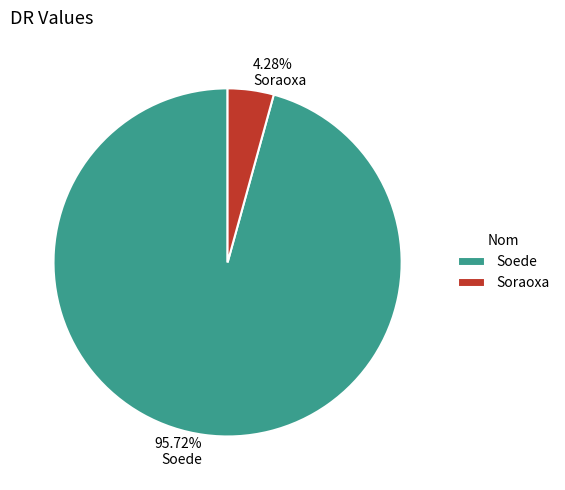

Combined, do 95.72% Soede and 4.28% Soraoxa account for over 50%?

Yes